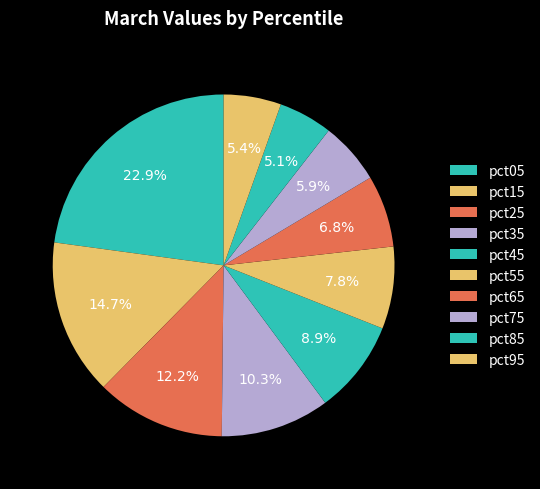

How many segments does this pie chart have?

10